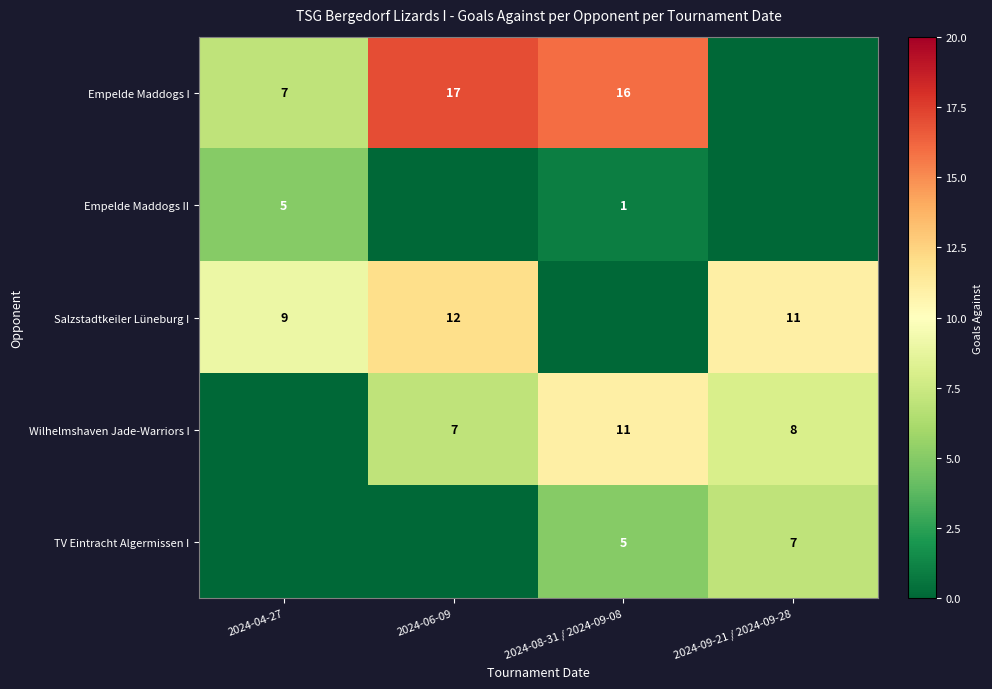

Which category has the highest value across all series?

2024-06-09